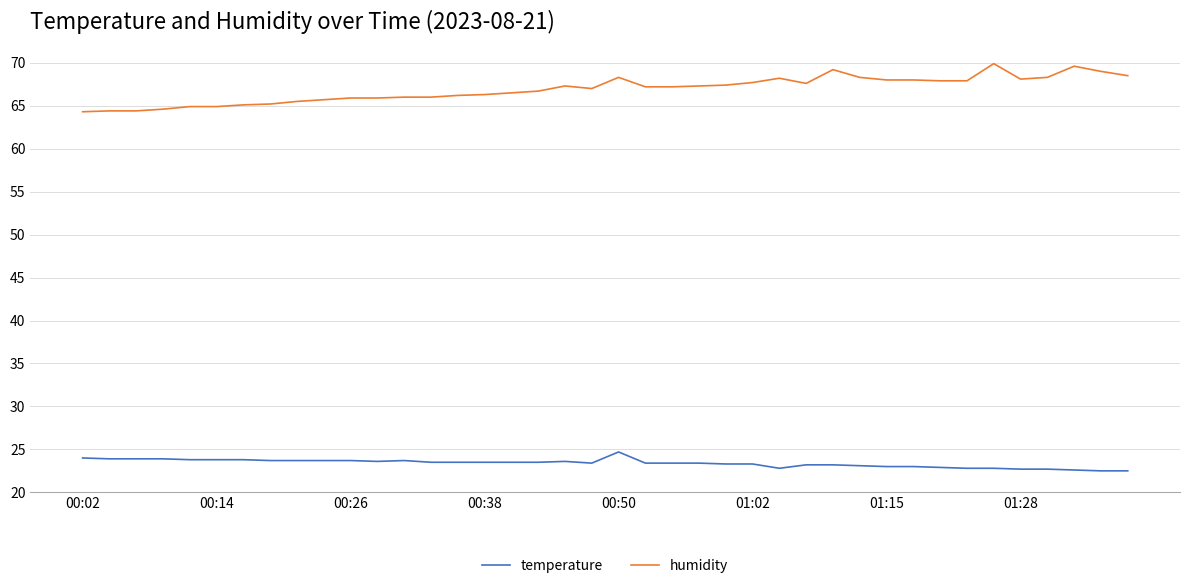

Which series has the largest total across all categories?

humidity